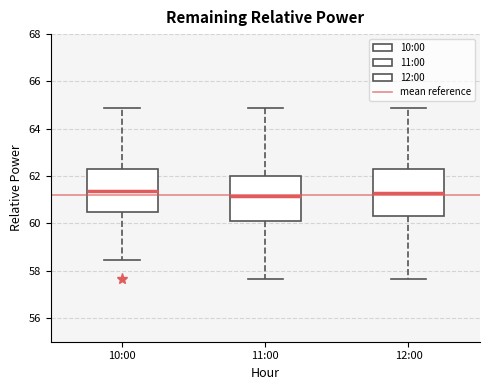

Reading left to right, read every box against the y-axis: the position of its median line, the range the box covers, and the ends of its whiskers. The values are not printed on the chart, so give them approximately, as read against the axis.

10:00: median 61.4, box 60.4 to 62.2, whiskers 58.4 to 64.8
11:00: median 61.2, box 60.0 to 62.0, whiskers 57.6 to 64.8
12:00: median 61.2, box 60.4 to 62.2, whiskers 57.6 to 64.8